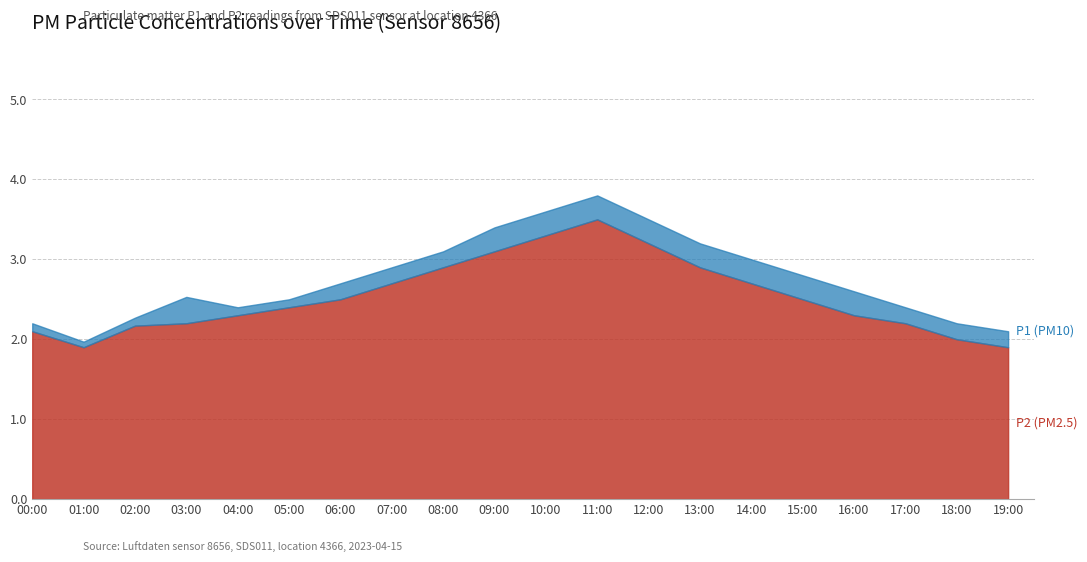

At which category does P2 reach its first local valley?

01:00